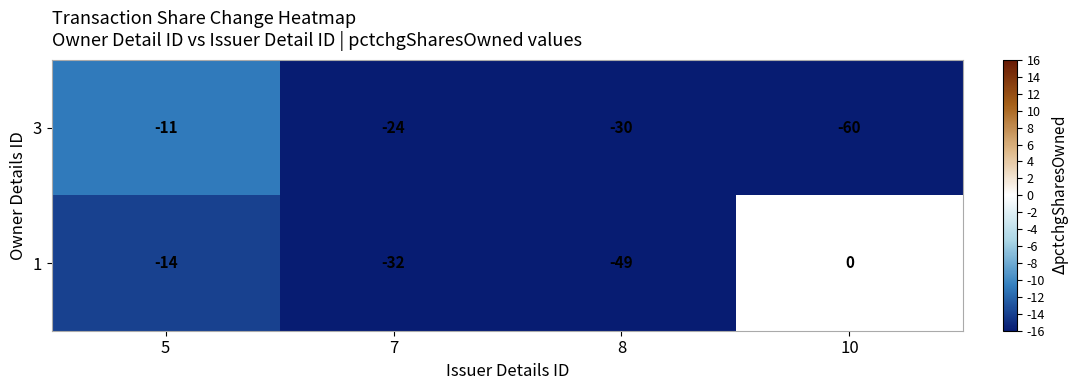

What is the smallest value displayed?

-60